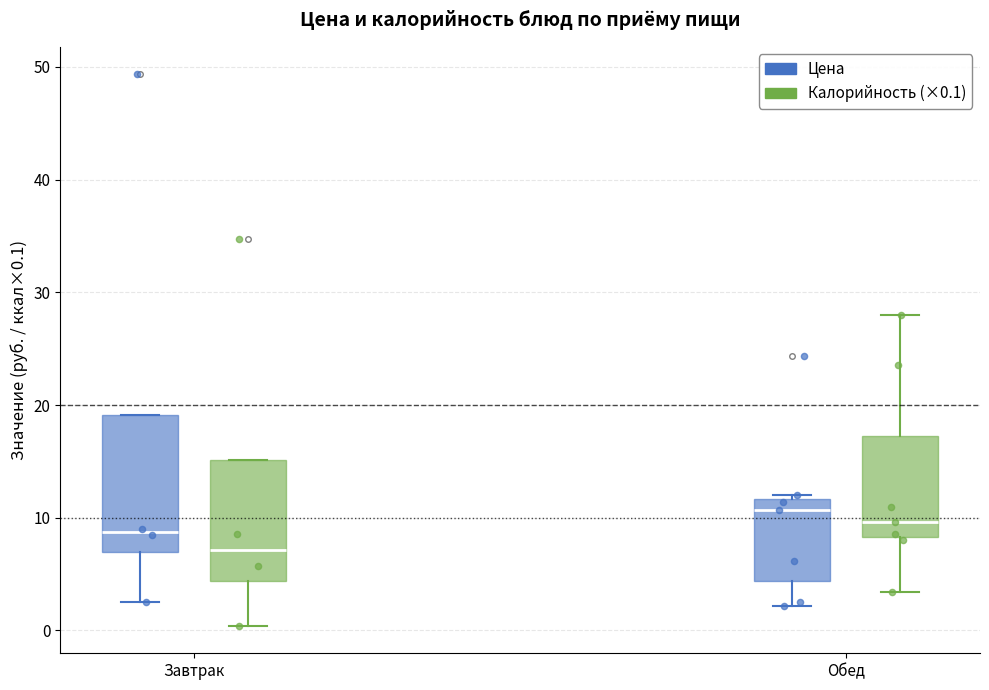

Reading left to right, read every box against the y-axis: the position of its median line, the range the box covers, and the ends of its whiskers. The values are not printed on the chart, so give them approximately, as read against the axis.

Завтрак (Цена): median 9, box 7 to 19, whiskers 3 to 19
Завтрак (Калорийность (×0.1)): median 7, box 4 to 15, whiskers 0 to 15
Обед (Цена): median 11, box 4 to 12, whiskers 2 to 12 (just above the box's upper edge)
Обед (Калорийность (×0.1)): median 10, box 8 to 17, whiskers 3 to 28